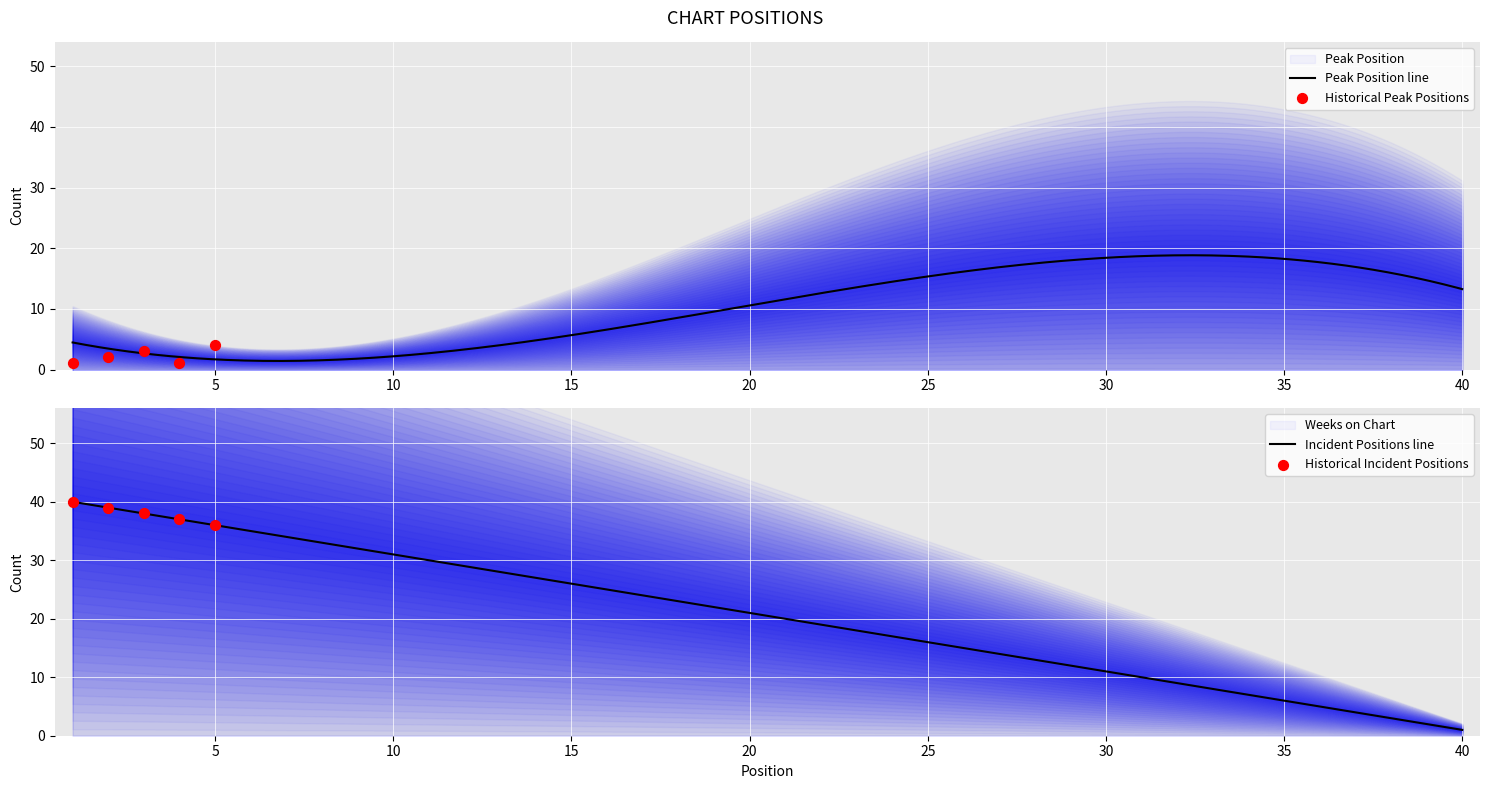

What is the maximum value for Peak Position line?

18.8